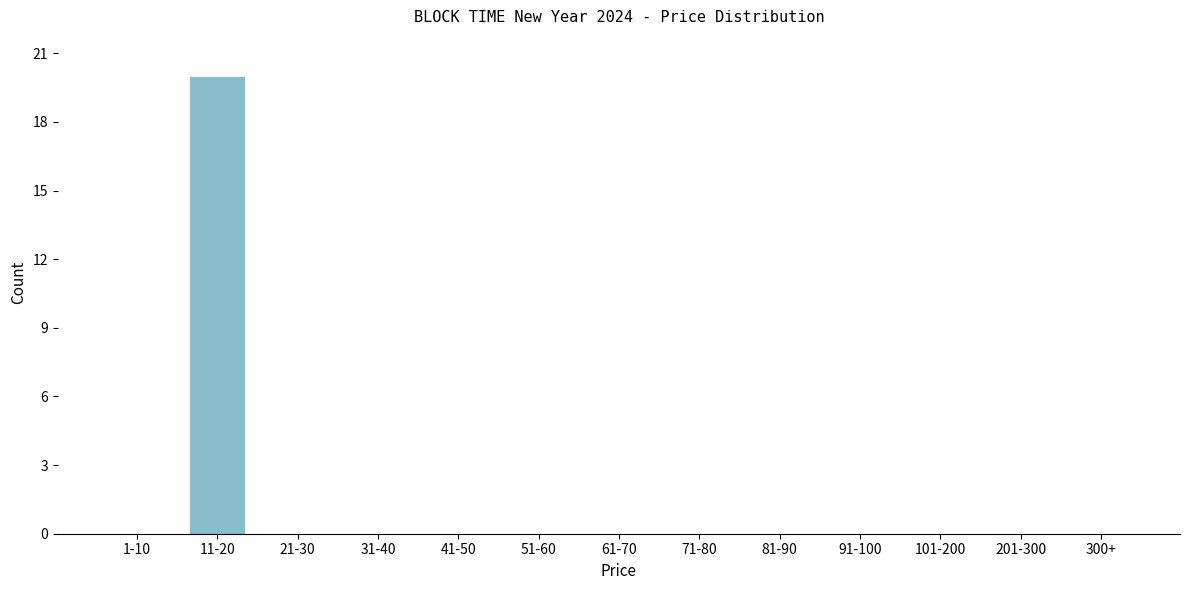

Reading right to left, extract all data points from this chart.

300+=0	201-300=0	101-200=0	91-100=0	81-90=0	71-80=0	61-70=0	51-60=0	41-50=0	31-40=0	21-30=0	11-20=20	1-10=0